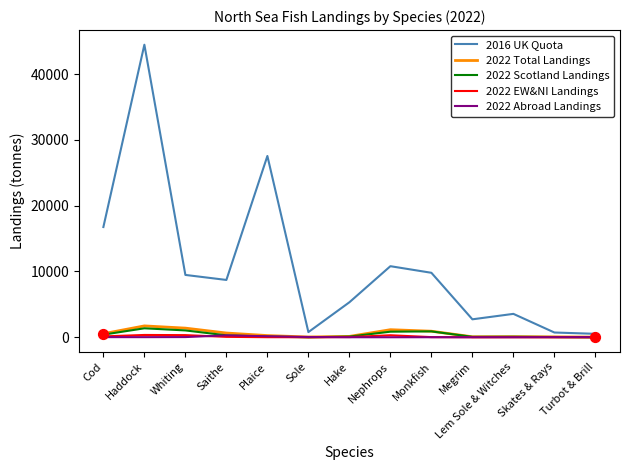

Is the value of 2022 EW&NI Landings at Turbot & Brill greater than the value of 2016 UK Quota at Nephrops?

No